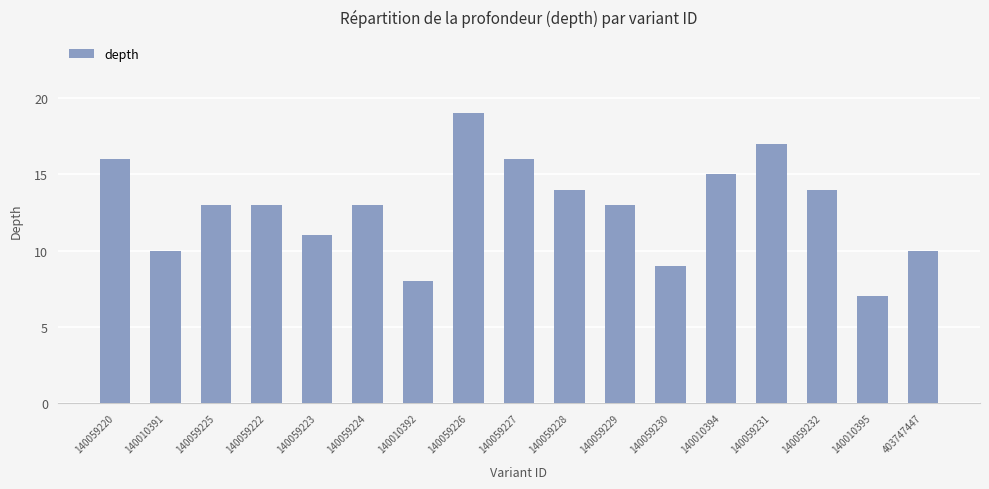

What position from the left is 140010392?

7